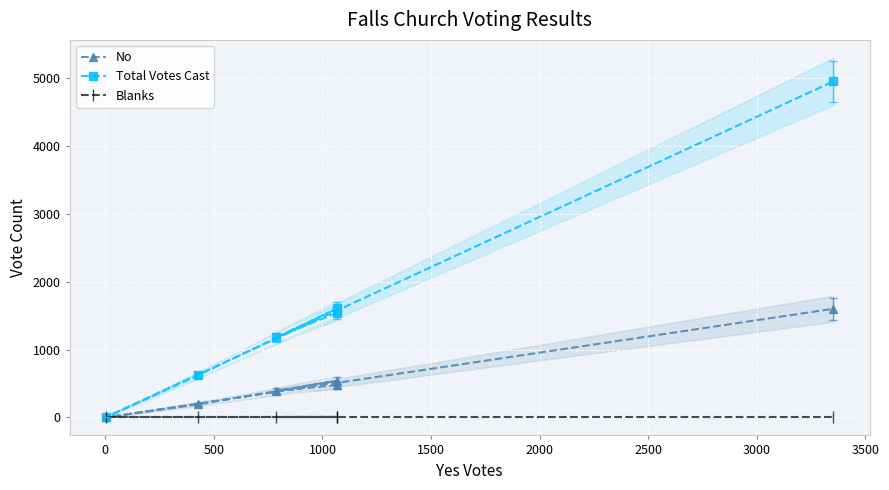

Rank the series by their average value, from highest to lowest.

Total Votes Cast, No, Blanks